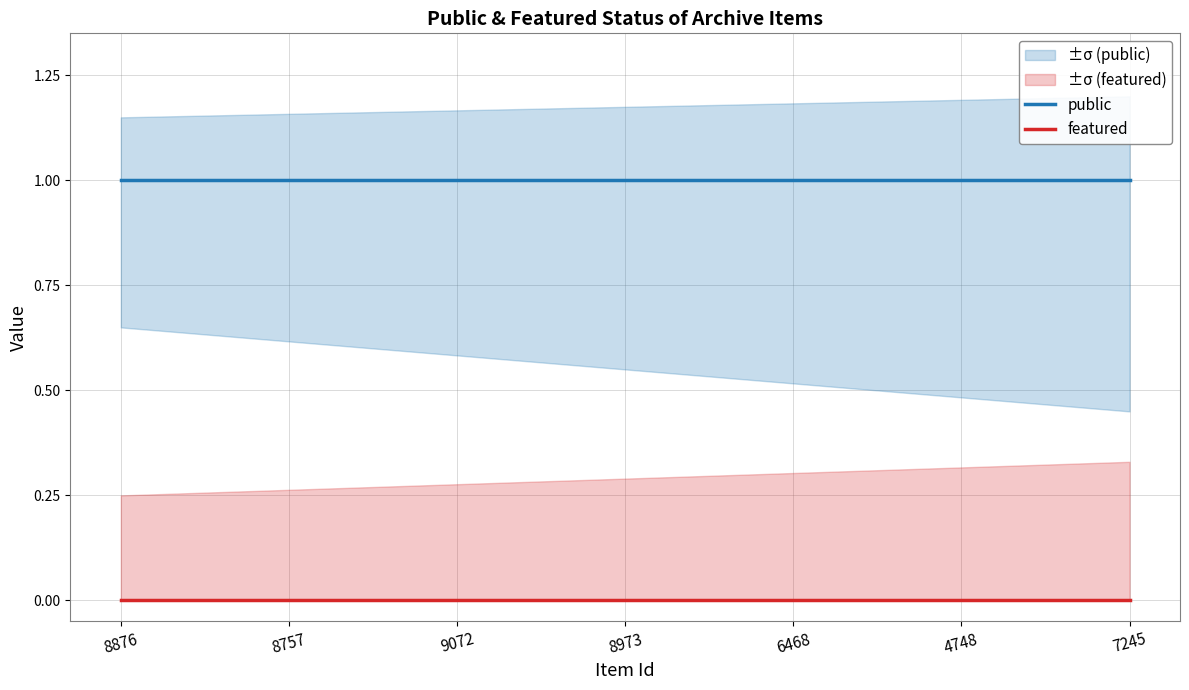

The value of public at 6468 is 0. True or false?

False